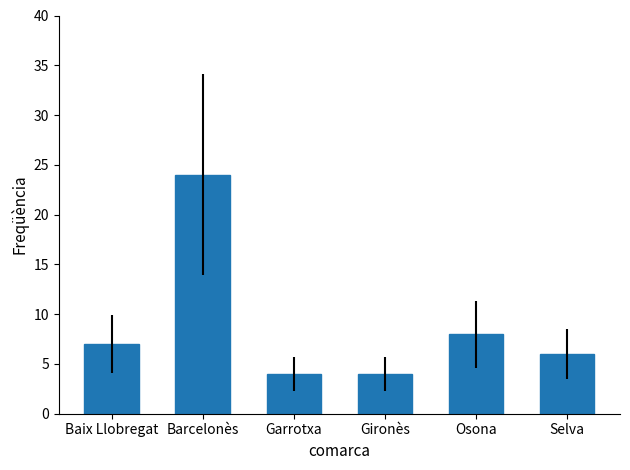

Reading left to right, list all the values displayed in this chart.

7	24	4	4	8	6